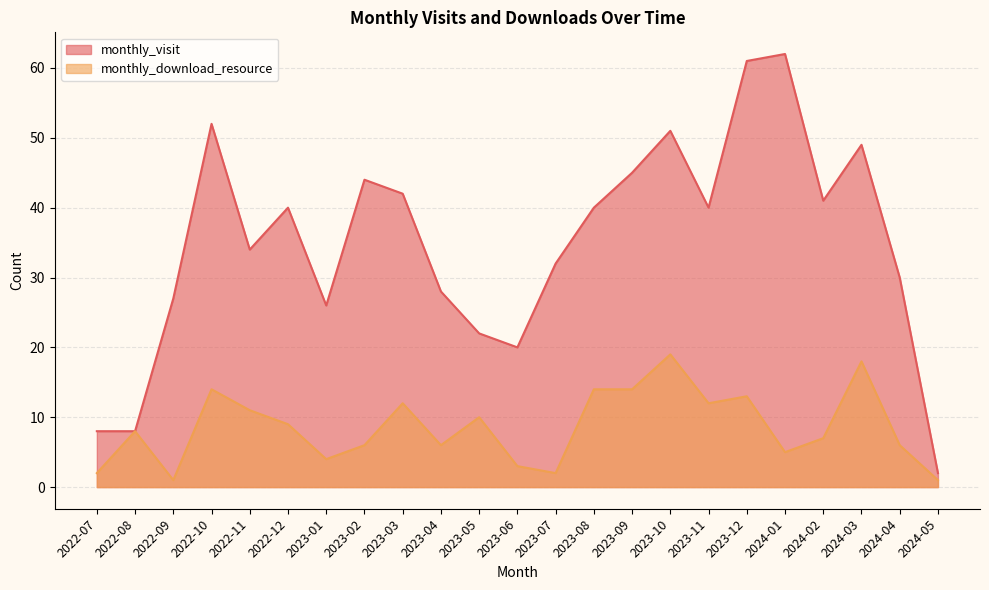

What is the sum of all monthly_visit values?

804